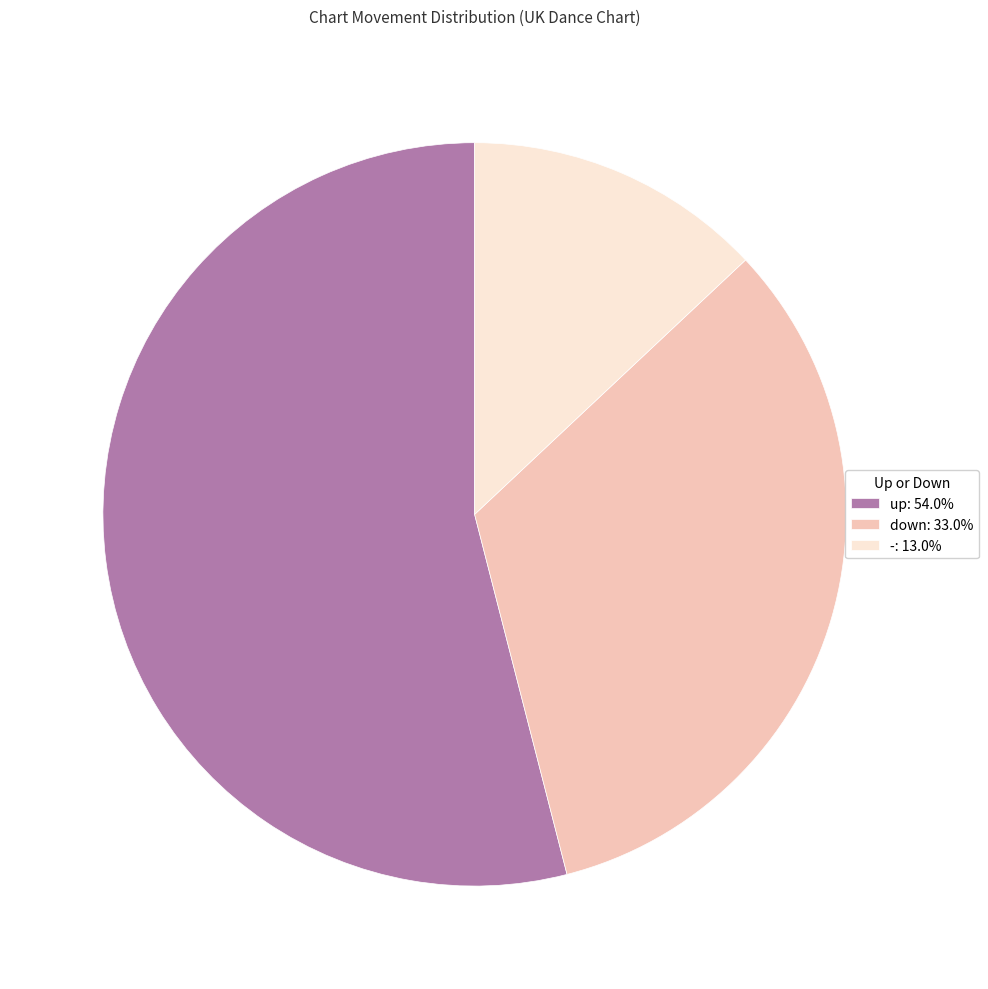

Is there any slice that represents more than half of the pie?

Yes